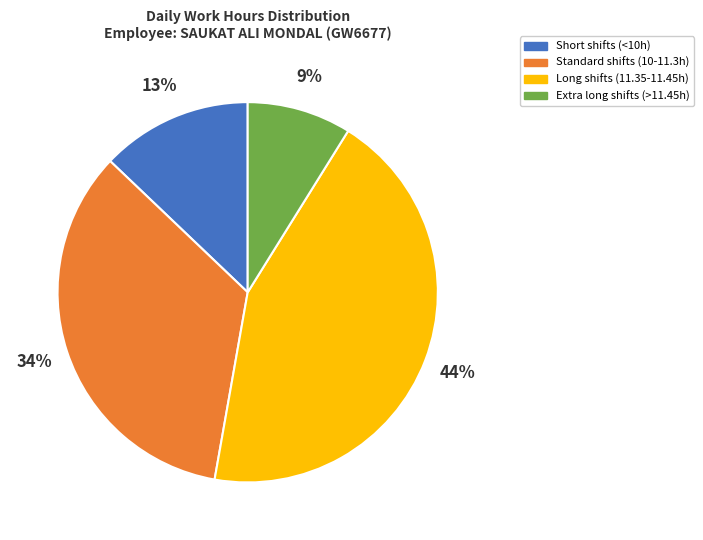

To the nearest percent, what is the difference between the largest and smallest slice percentages?

35%